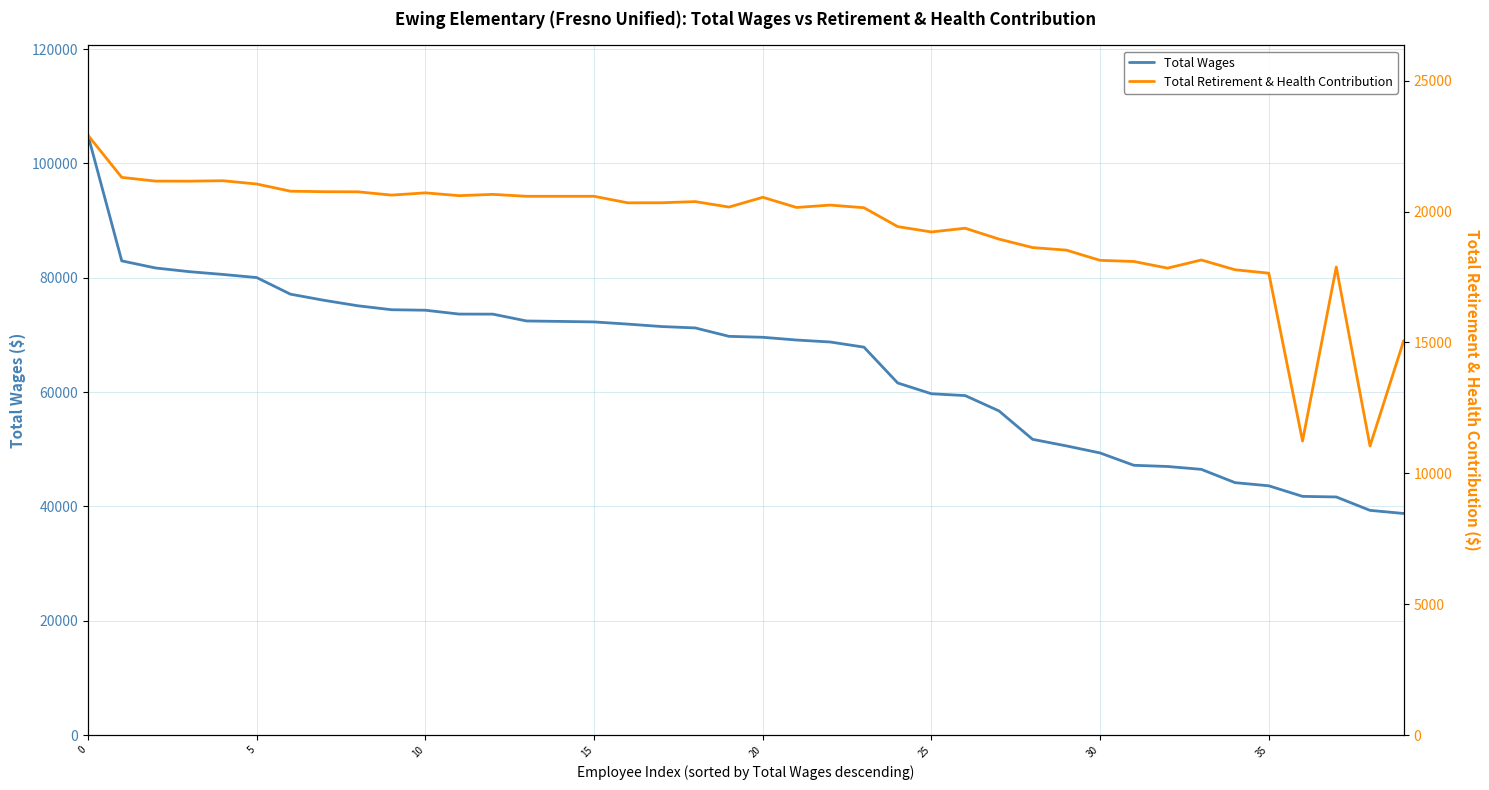

True or false: Total Wages and Total Retirement & Health Contribution intersect in this chart.

False